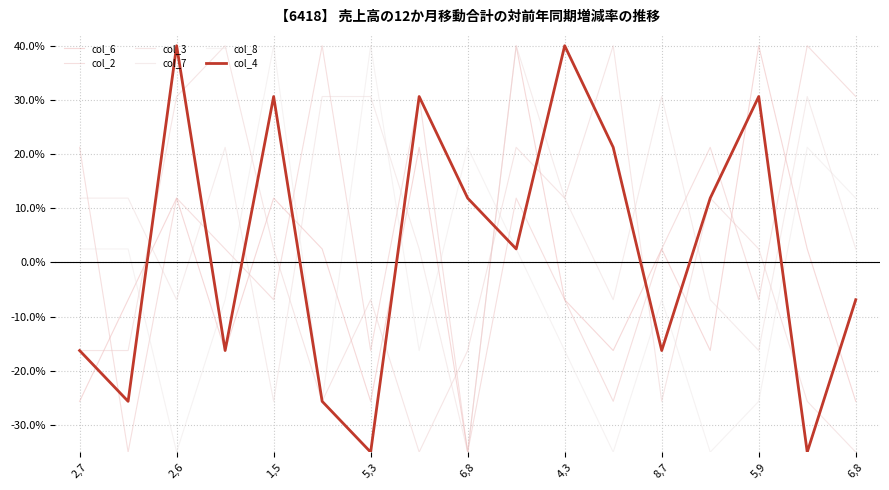

What is the value of the col_4 point at the 17th from the left?

-6.9